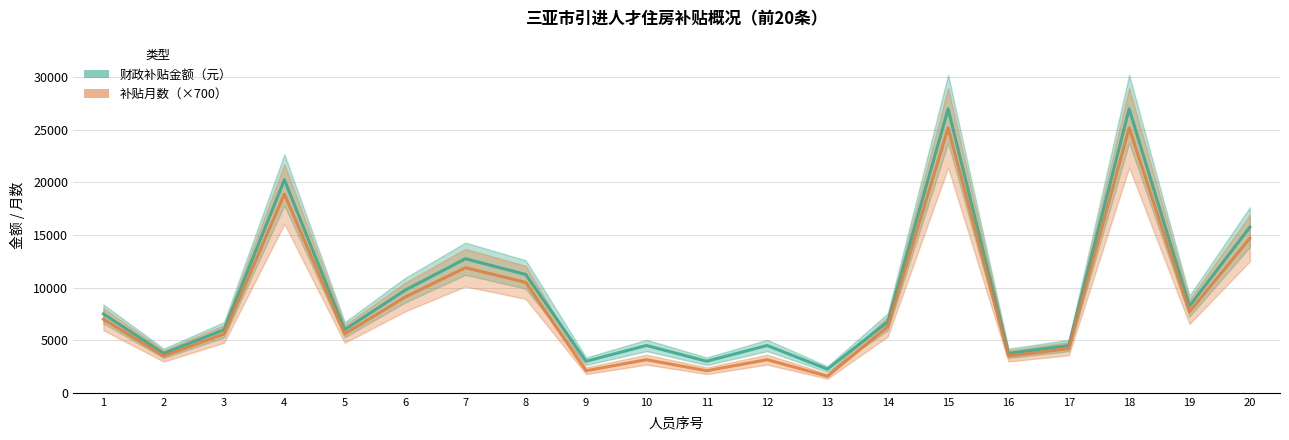

What is the total value across all series at 11?

5100